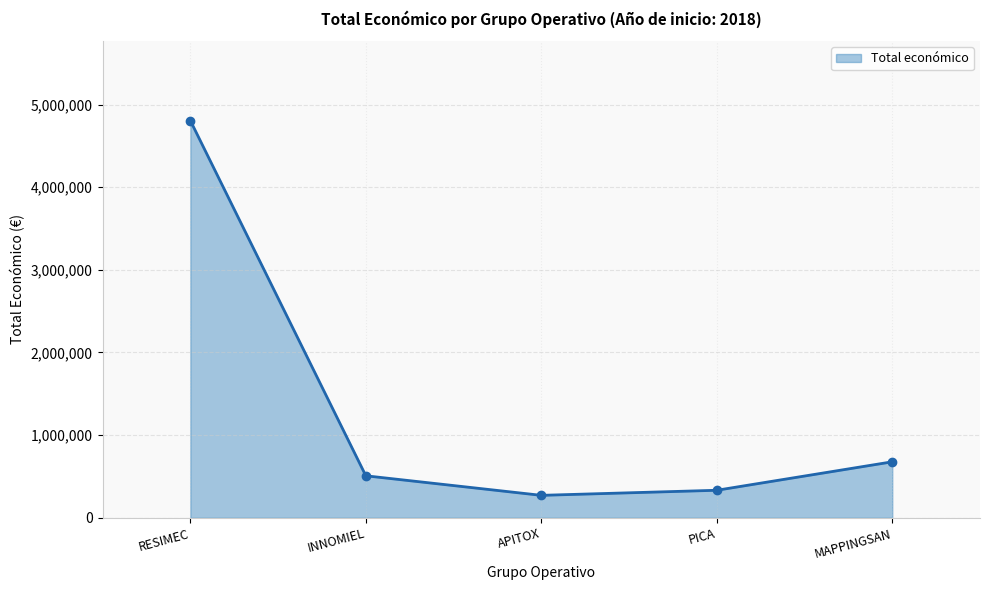

How many values are below 508090?

2